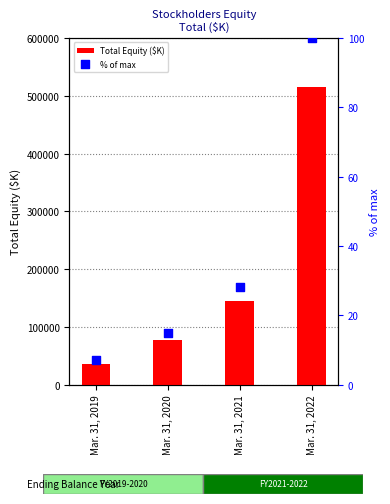

Which series reaches the maximum Y coordinate?

Total Equity ($K)